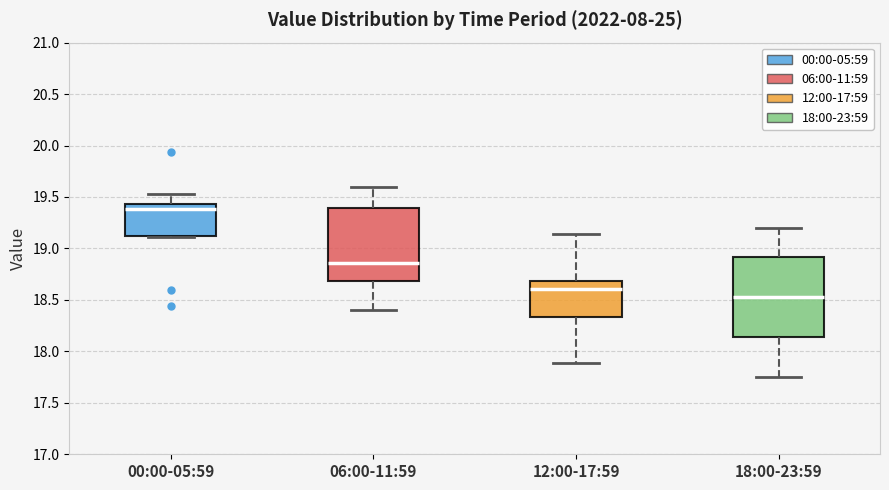

Reading left to right, read every box against the y-axis: the position of its median line, the range the box covers, and the ends of its whiskers. The values are not printed on the chart, so give them approximately, as read against the axis.

00:00-05:59: median 19.40, box 19.10 to 19.45, whiskers 19.10 to 19.55
06:00-11:59: median 18.85, box 18.70 to 19.40, whiskers 18.40 to 19.60
12:00-17:59: median 18.60, box 18.35 to 18.70, whiskers 17.90 to 19.15
18:00-23:59: median 18.55, box 18.15 to 18.90, whiskers 17.75 to 19.20